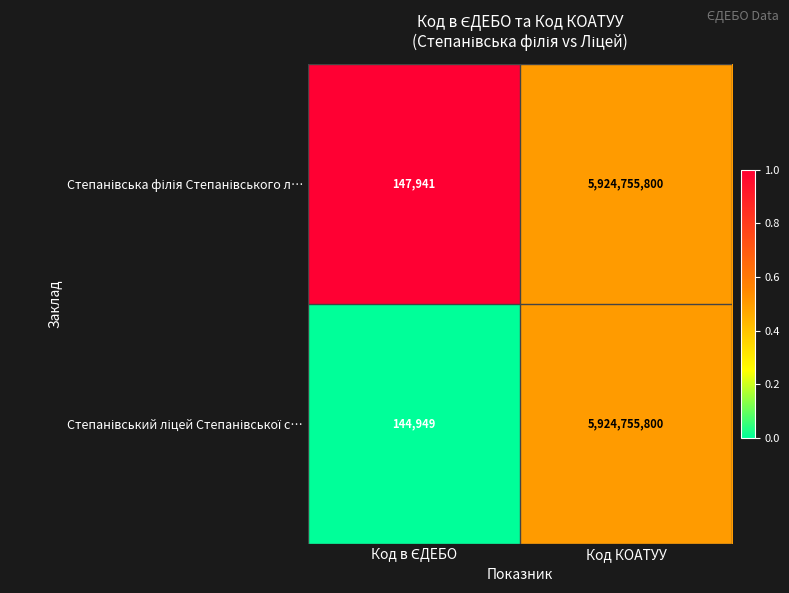

At which category is the sum across all series the highest?

Код КОАТУУ